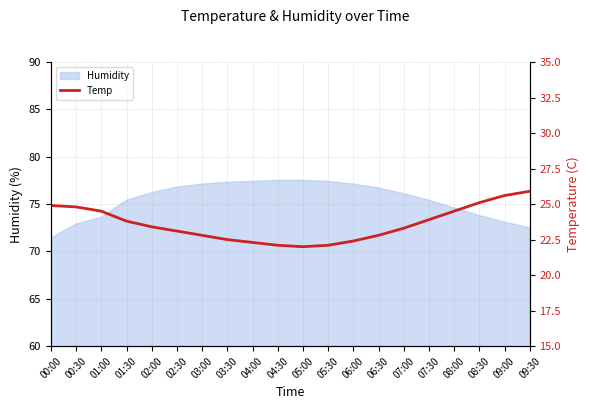

What position from the left is 06:00?

13